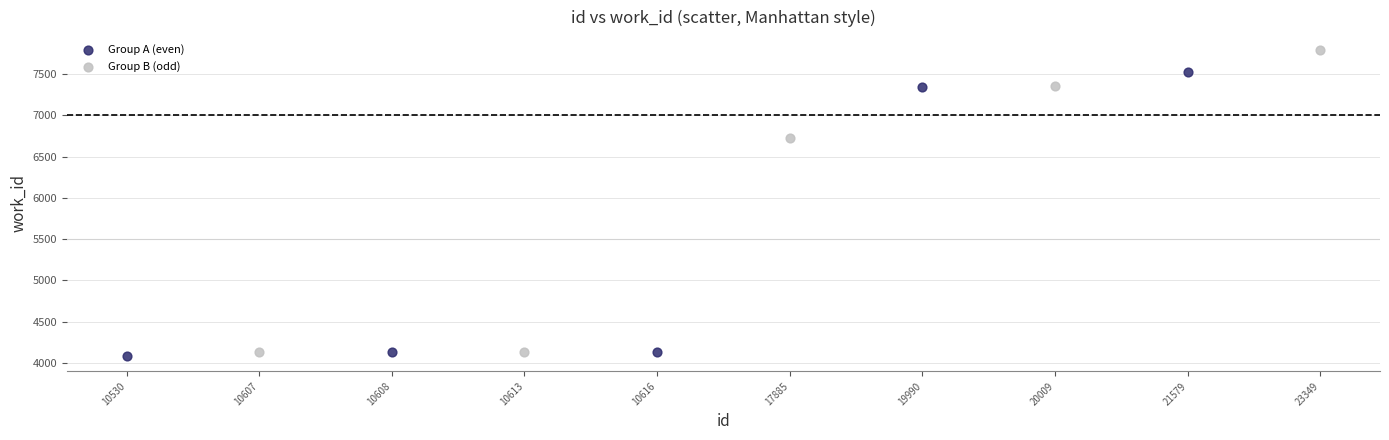

Which series has the largest Y range (max minus min)?

Group B (odd)